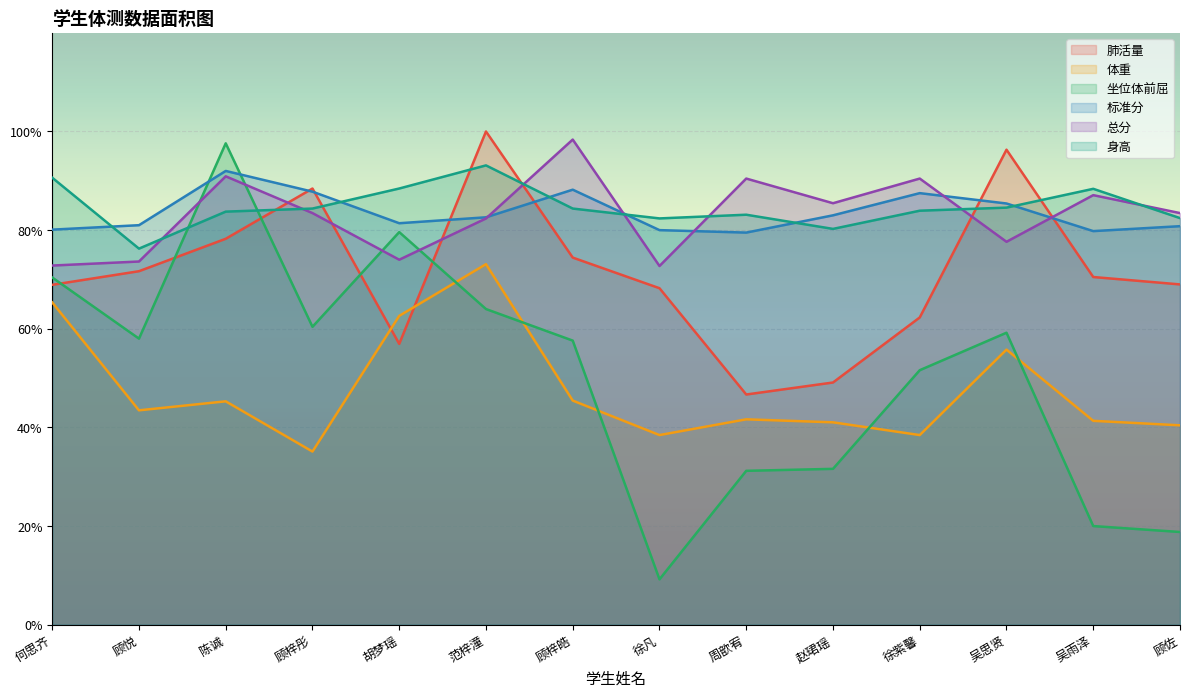

Reading left to right, list all the values displayed in this chart.

肺活量: 68.9	71.7	78.2	88.4	56.9	100.0	74.4	68.2	46.7	49.1	62.3	96.3	70.5	69.0
体重: 65.3	43.5	45.3	35.1	62.6	73.1	45.4	38.4	41.6	41.0	38.4	55.8	41.3	40.4
坐位体前屈: 70.4	58.0	97.6	60.4	79.6	64.0	57.6	9.2	31.2	31.6	51.6	59.2	20.0	18.8
标准分: 80.1	81.0	92.0	87.8	81.4	82.6	88.2	80.0	79.5	83.0	87.5	85.4	79.8	80.8
总分: 72.8	73.6	90.9	83.5	74.0	82.4	98.4	72.7	90.5	85.5	90.5	77.6	87.1	83.5
身高: 90.6	76.2	83.8	84.4	88.4	93.1	84.4	82.4	83.1	80.2	83.9	84.6	88.4	82.4